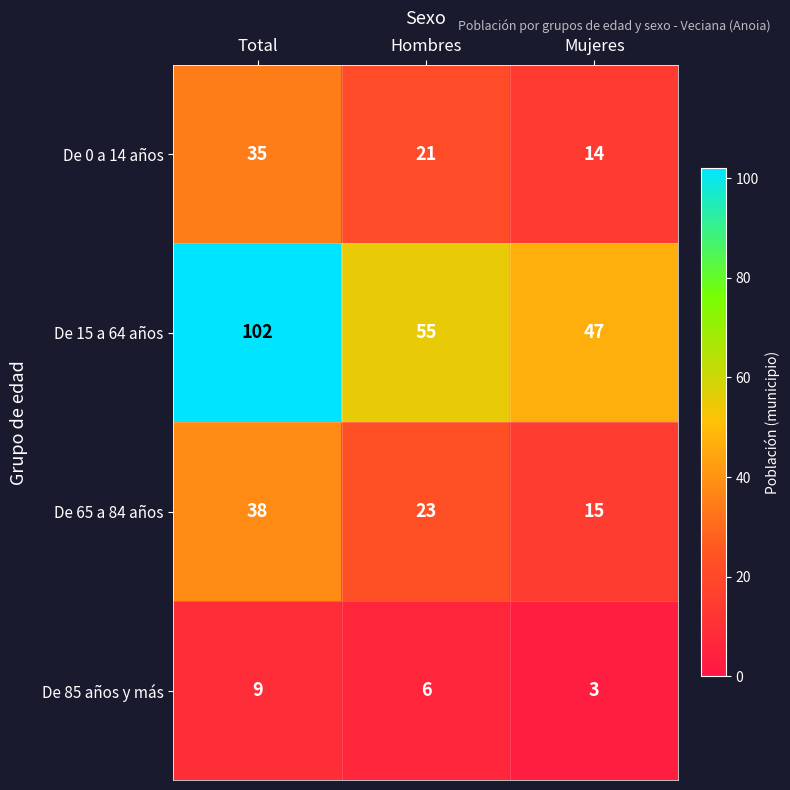

How many series are shown in this chart?

4